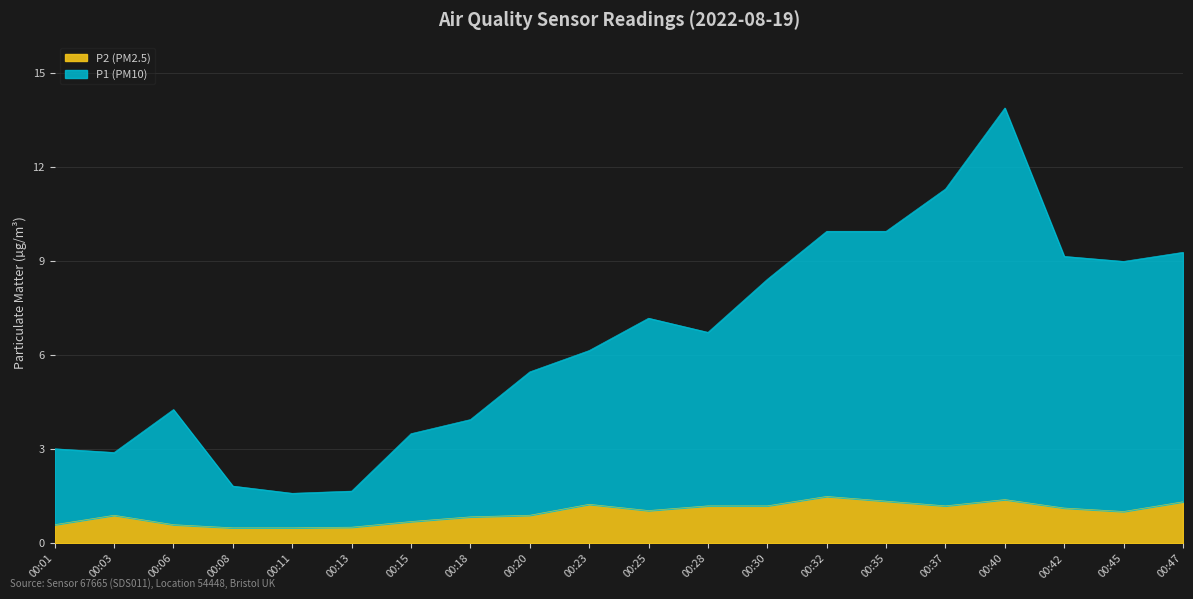

List the labels in order of P1 value, smallest first.

00:11, 00:13, 00:08, 00:03, 00:01, 00:15, 00:18, 00:06, 00:20, 00:23, 00:28, 00:25, 00:30, 00:45, 00:42, 00:47, 00:32, 00:35, 00:37, 00:40